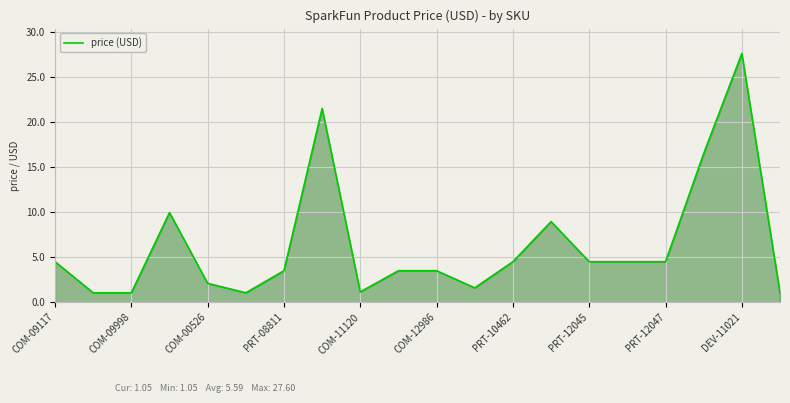

How many values exceed 4?

10